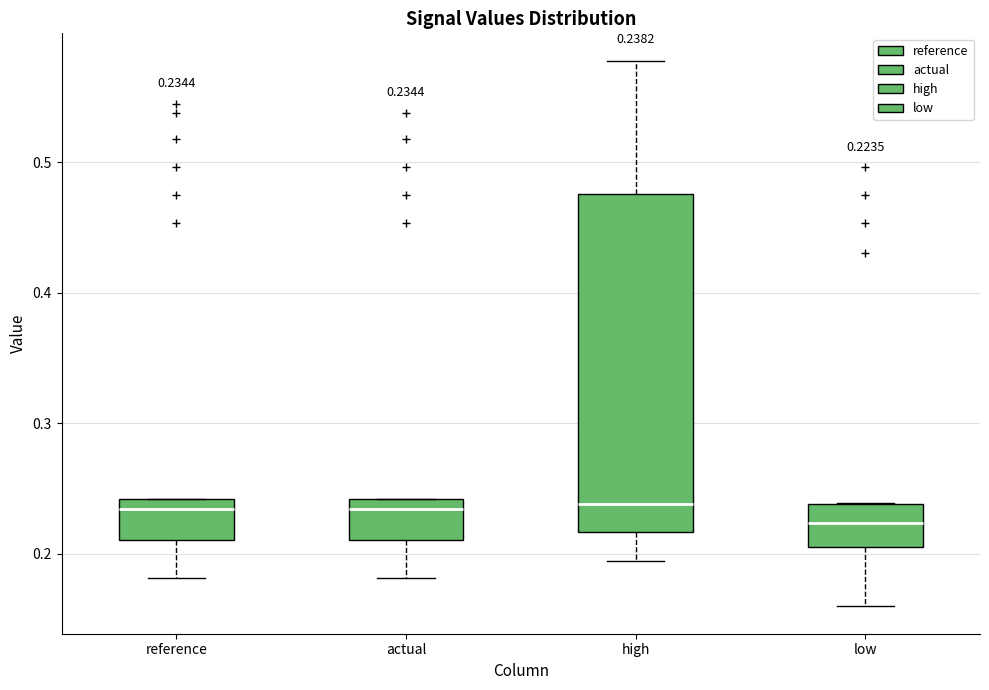

Comparing the boxes themselves (not the whiskers), which one is the tallest?

high